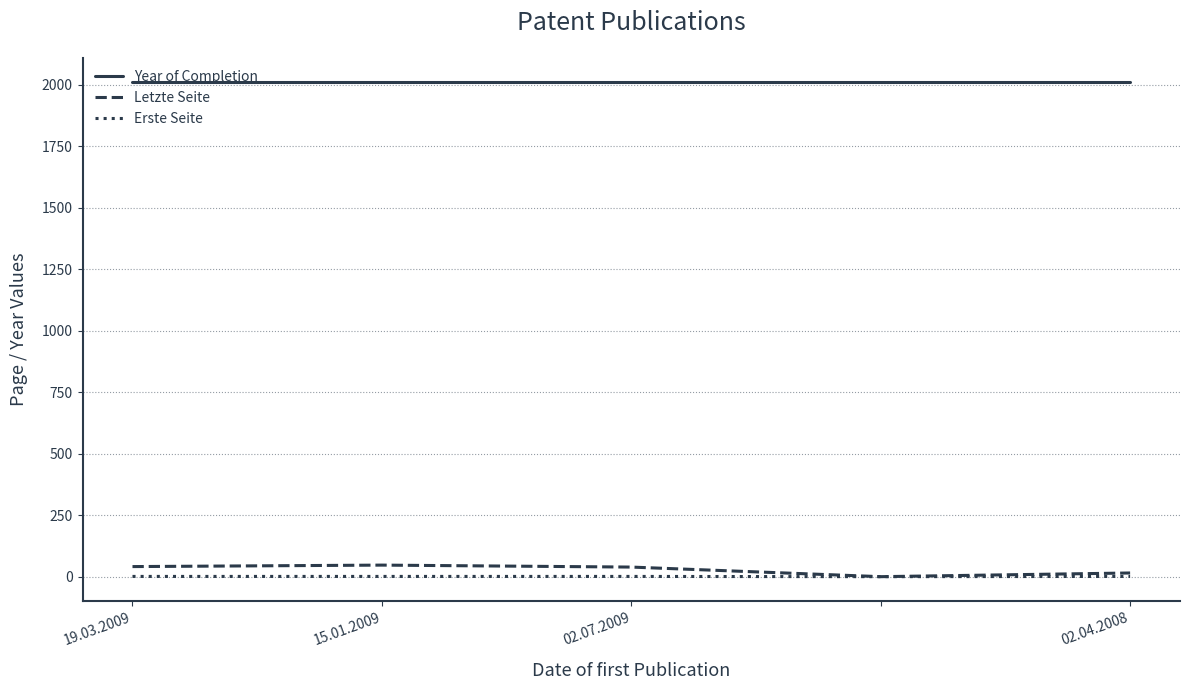

True or false: Year of Completion and Erste Seite intersect in this chart.

False